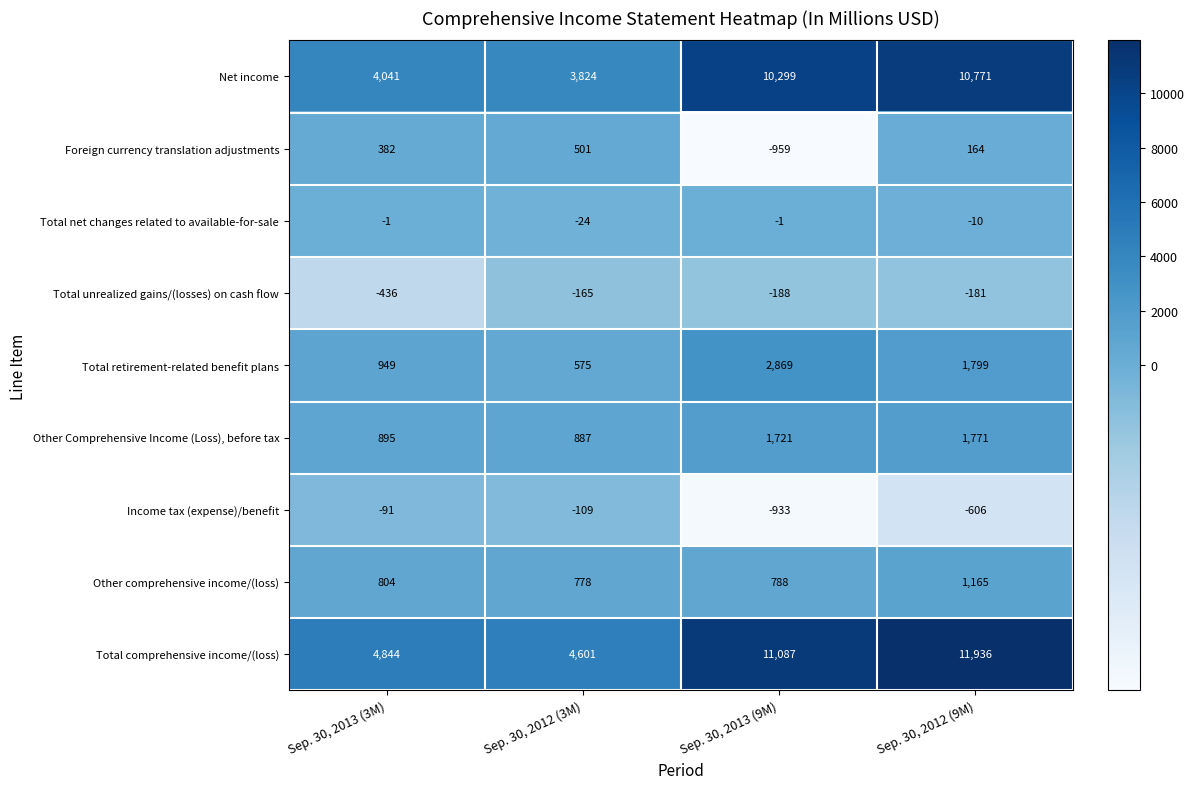

Which series changed the most between Sep. 30, 2013 (9M) and Sep. 30, 2012 (9M)?

Foreign currency translation adjustments